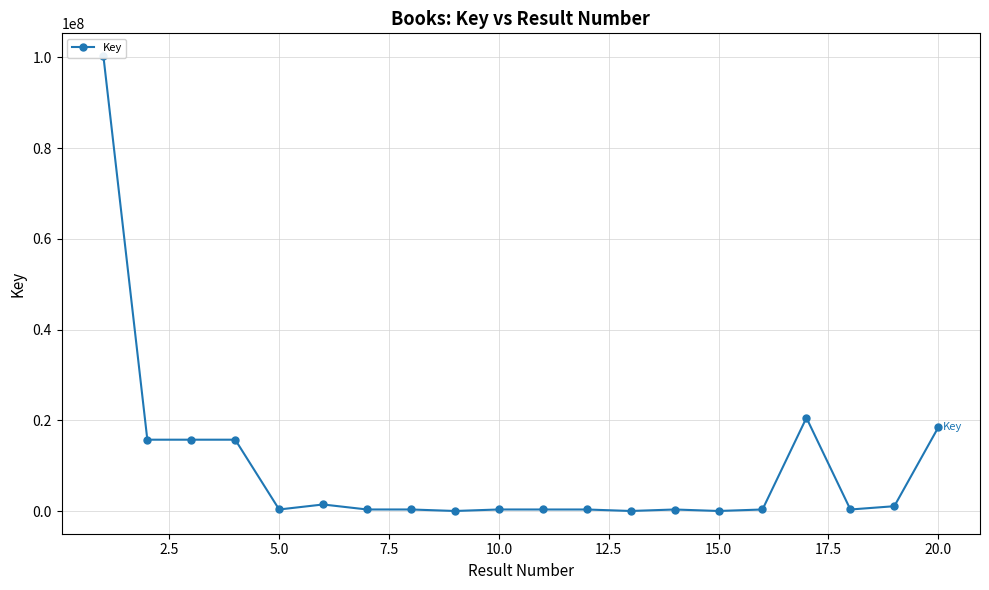

Is it true that the value at 11 is 543746?

False